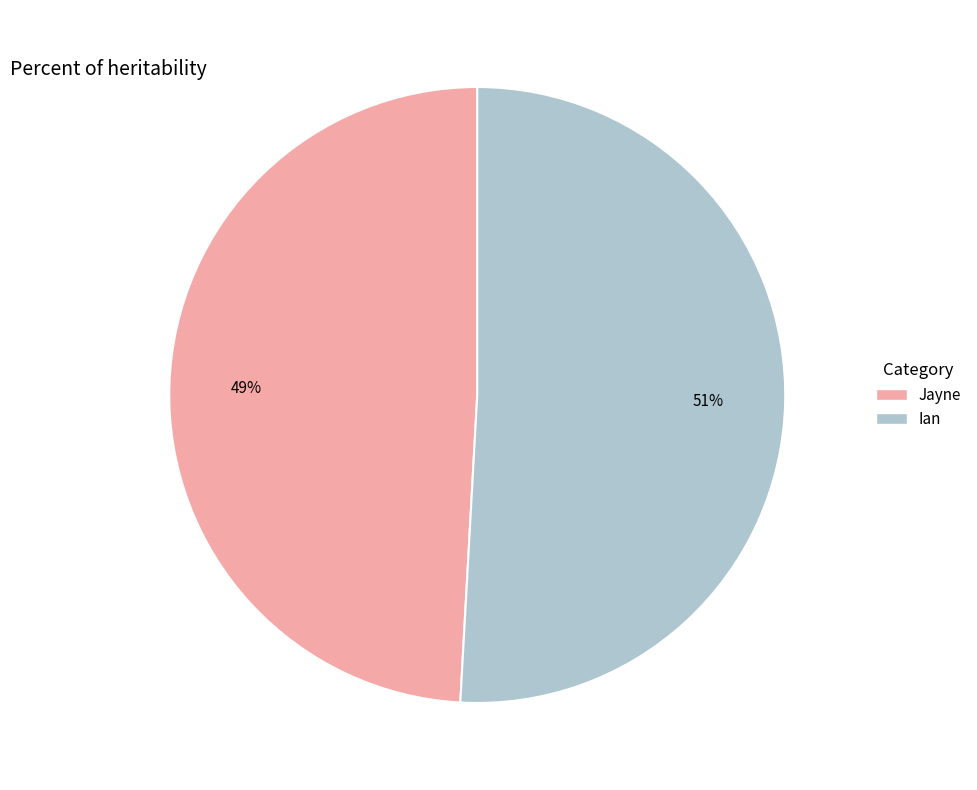

True or false: Ian accounts for 51% of the total.

True